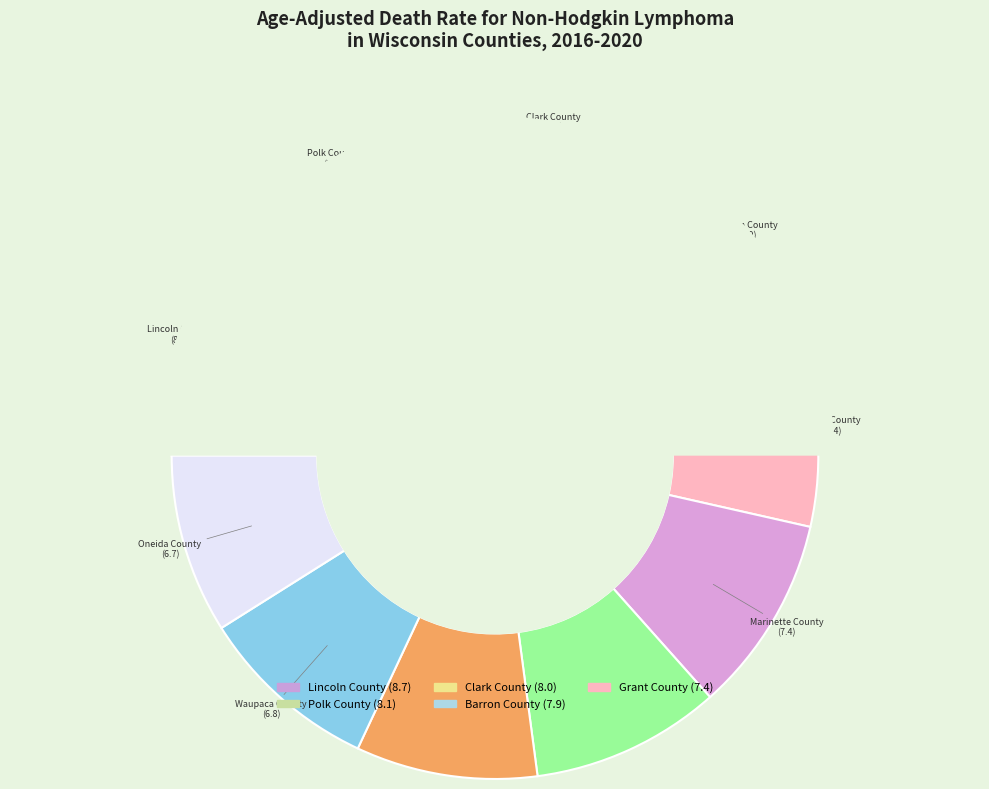

To the nearest percent, what portion does Polk County represent?

11%